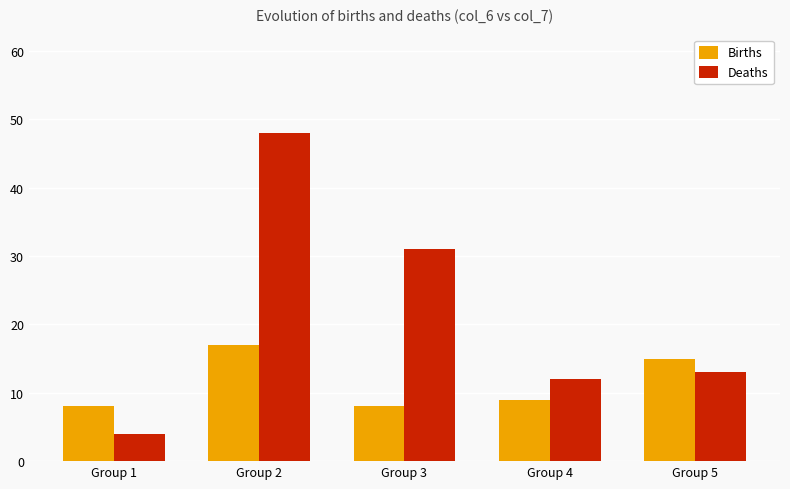

What is the sum of the Births values at Group 2 and Group 3?

25